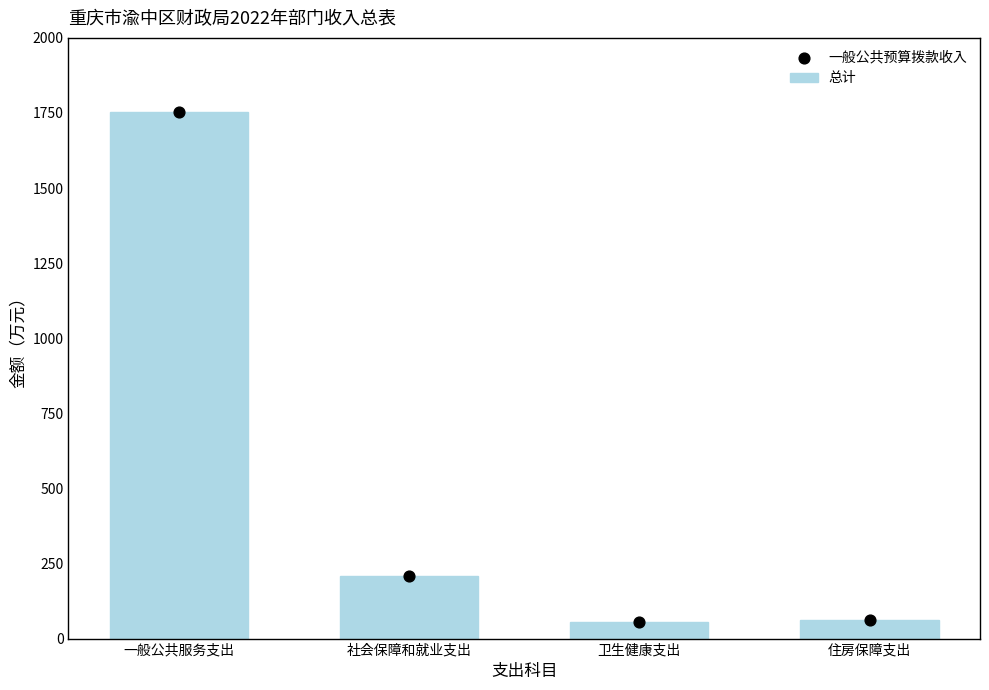

What are all the series names shown in the legend?

总计, 一般公共预算拨款收入